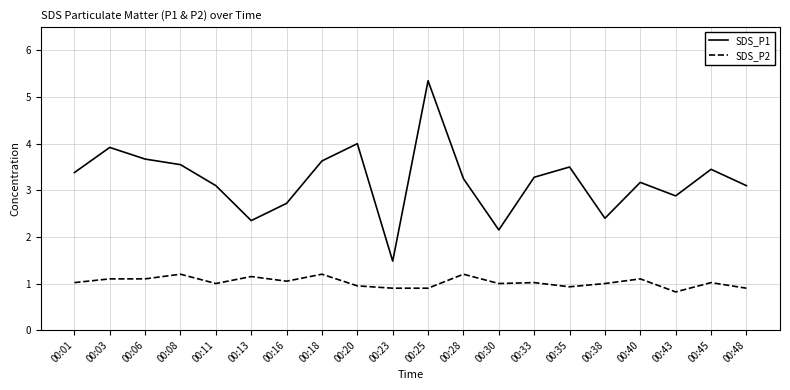

True or false: SDS_P2 and SDS_P1 intersect in this chart.

False